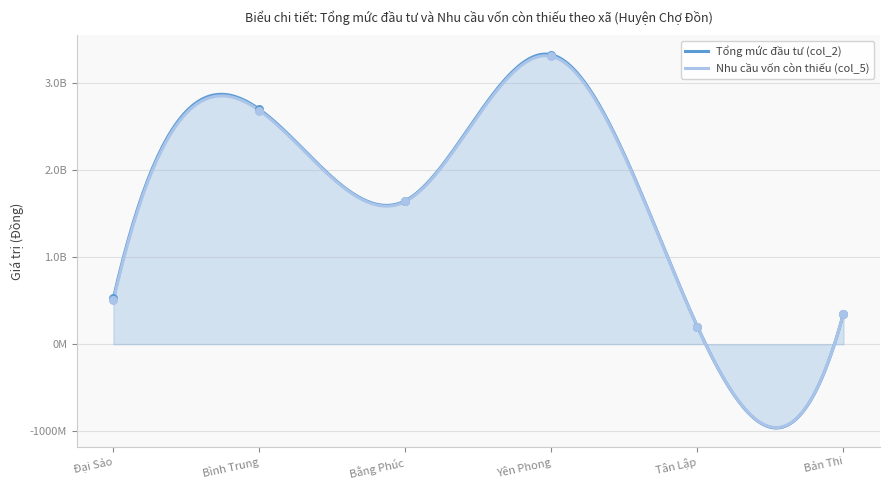

Which series has the largest total across all categories?

Tổng mức đầu tư (col_2)